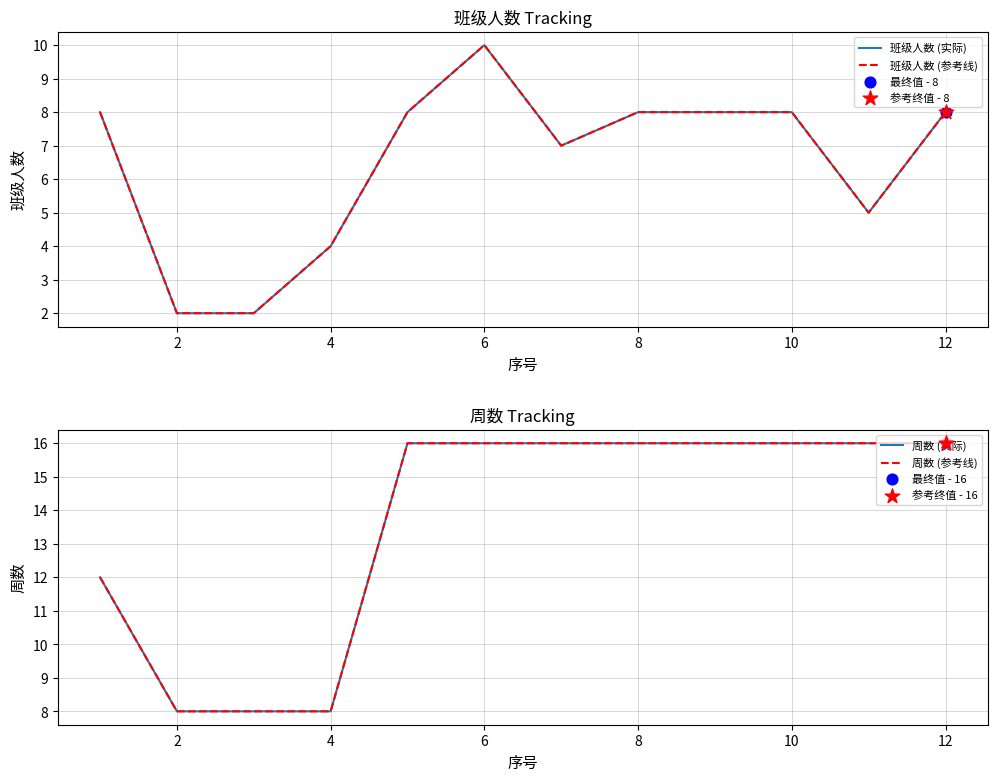

Which series contains the highest Y value?

周数 (实际)